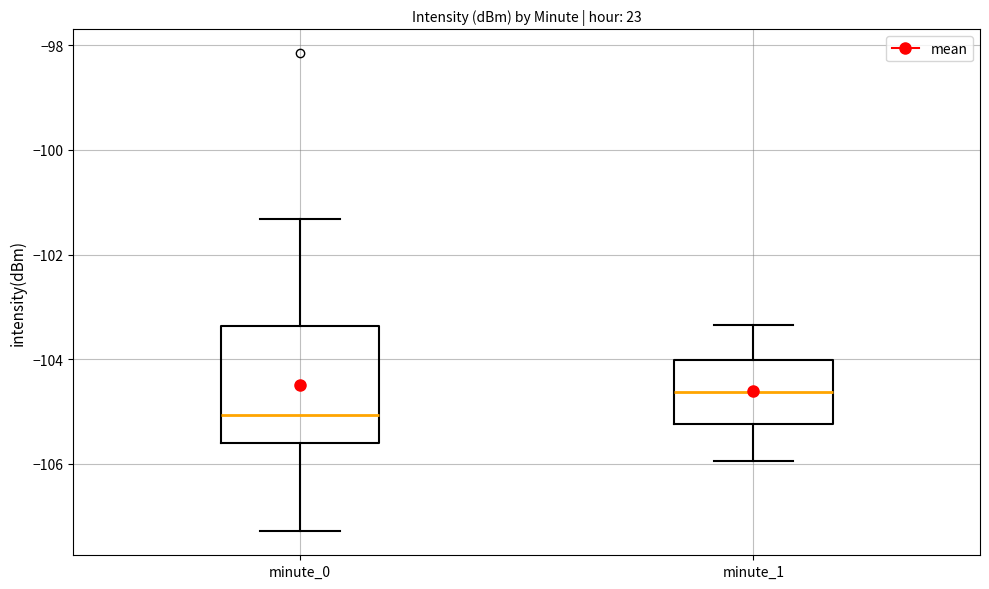

Where does the upper whisker of the box for minute_1 end on the y-axis? The values are not printed on the chart, so give them approximately, as read against the axis.

-103.4